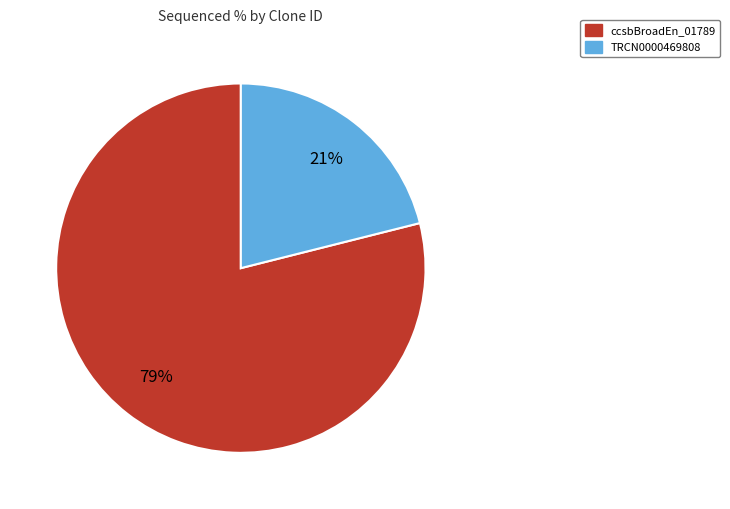

Is there any slice that represents more than half of the pie?

Yes